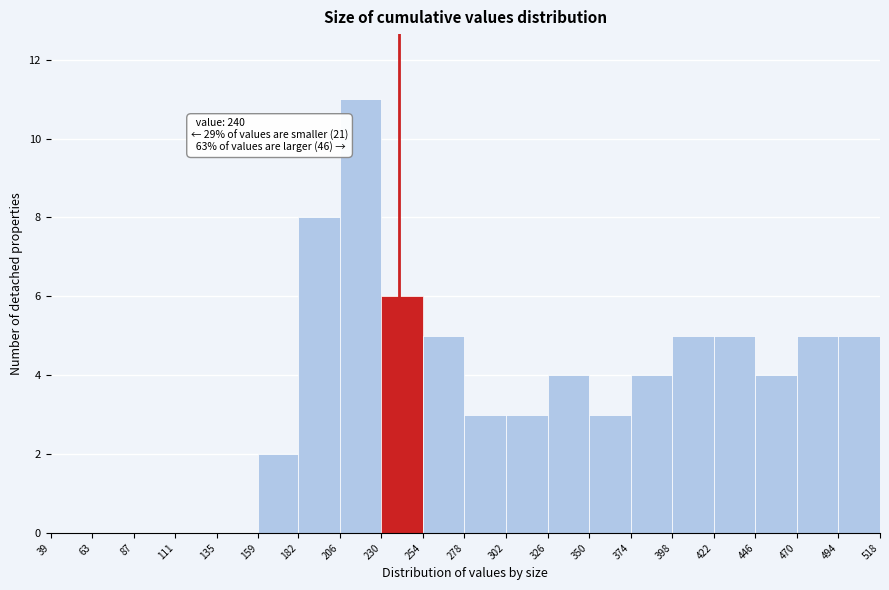

Which range on the x-axis has the tallest bar?

206 to 230